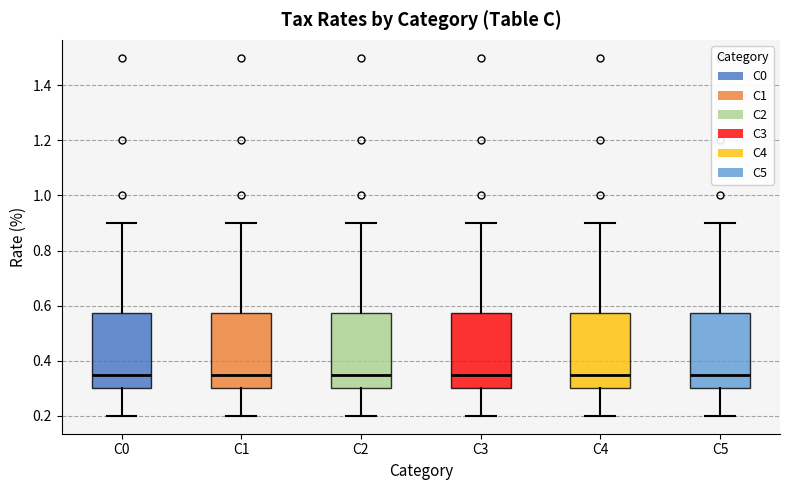

Reading left to right, transcribe this box plot: for each box, give where its median line is, the range the box spans, and where its two whiskers end, as read against the y-axis. The values are not printed on the chart, so give them approximately, as read against the axis.

C0: median 0.36, box 0.30 to 0.58, whiskers 0.20 to 0.90
C1: median 0.36, box 0.30 to 0.58, whiskers 0.20 to 0.90
C2: median 0.36, box 0.30 to 0.58, whiskers 0.20 to 0.90
C3: median 0.36, box 0.30 to 0.58, whiskers 0.20 to 0.90
C4: median 0.36, box 0.30 to 0.58, whiskers 0.20 to 0.90
C5: median 0.36, box 0.30 to 0.58, whiskers 0.20 to 0.90